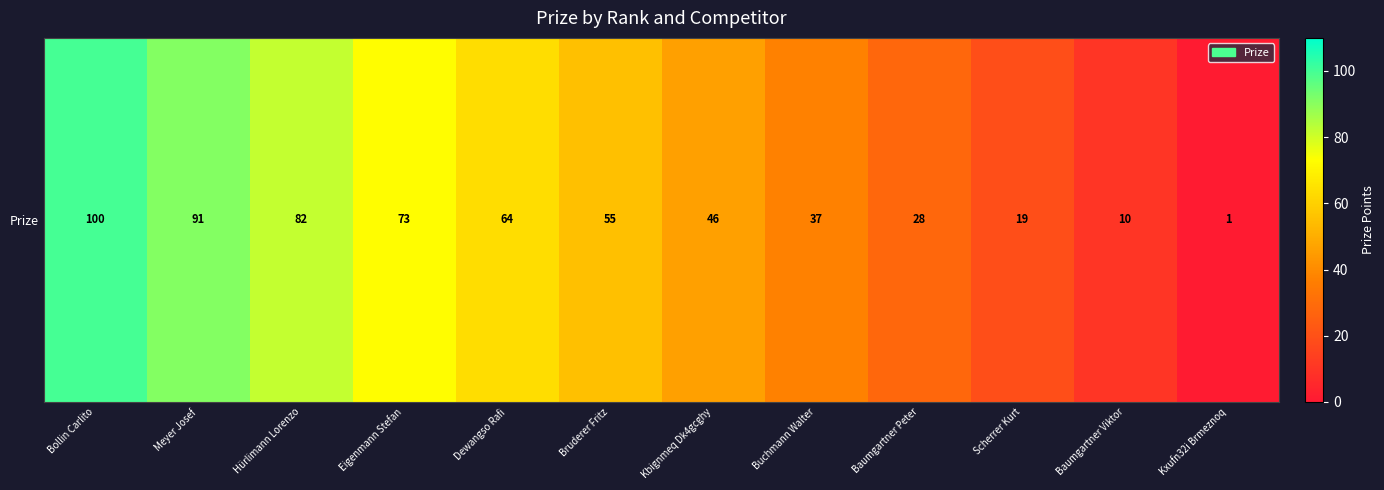

Reading left to right, extract all data points from this chart.

Bollin Carlito=100	Meyer Josef=91	Hürlimann Lorenzo=82	Eigenmann Stefan=73	Dewangso Rafi=64	Bruderer Fritz=55	Kbignmeq Dk4gcghy=46	Buchmann Walter=37	Baumgartner Peter=28	Scherrer Kurt=19	Baumgartner Viktor=10	Kxufn32i Brmeznoq=1